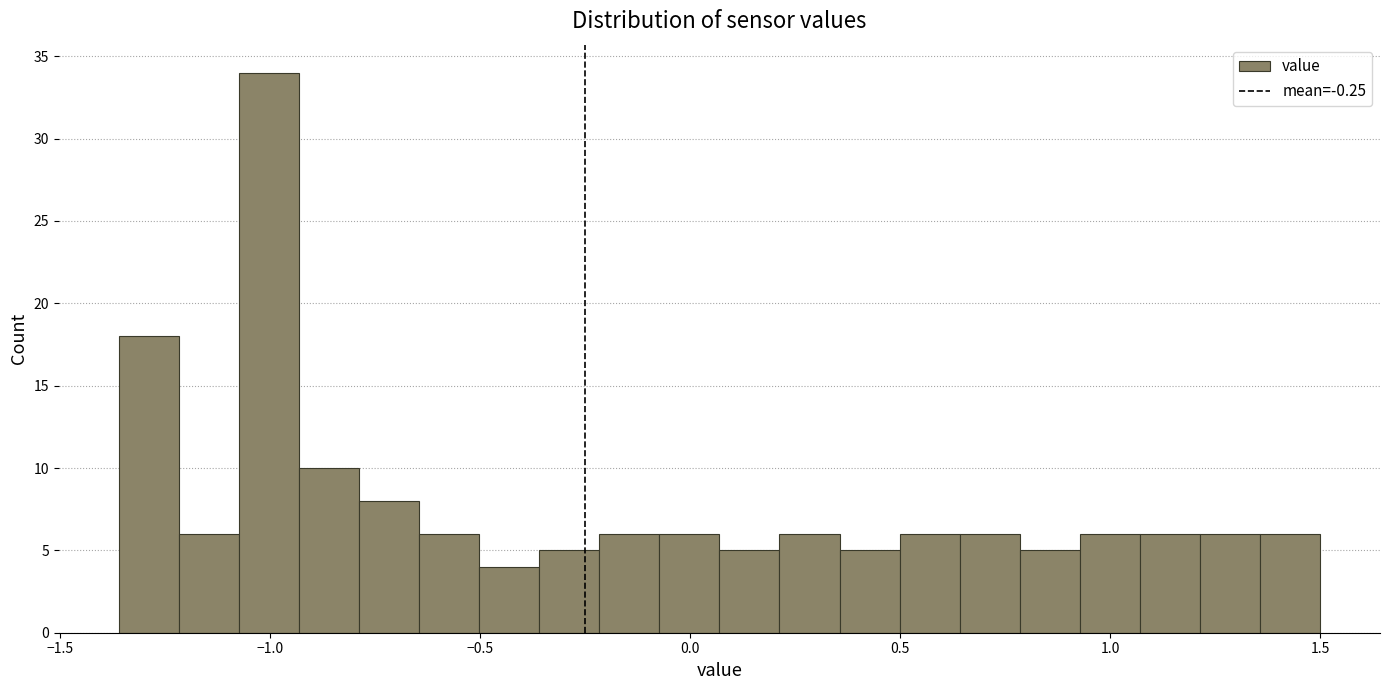

Around what value on the x-axis is the tallest bar? Give the approximate position of its centre, as read against the axis.

-1.00